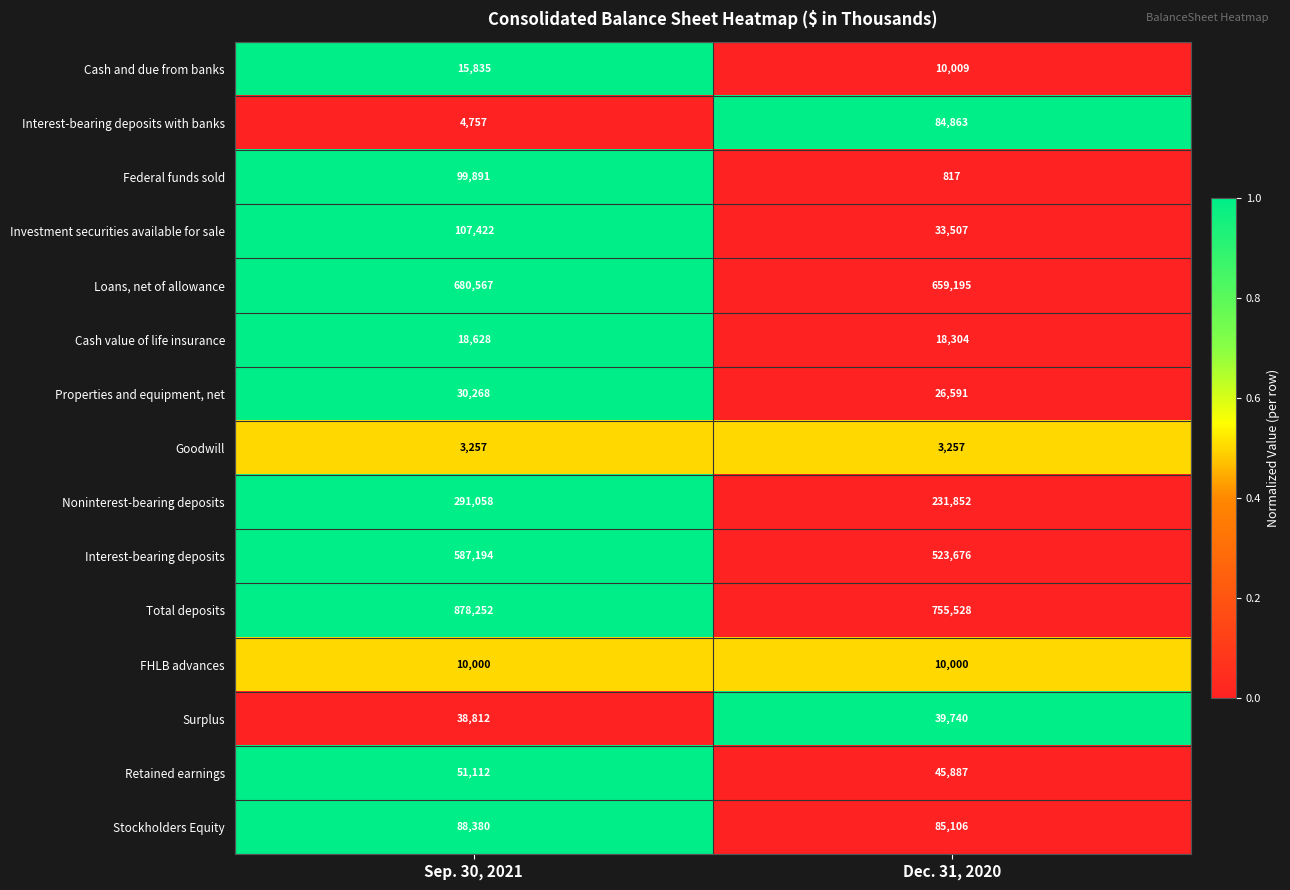

At Sep. 30, 2021, list the series in order from smallest to largest.

Goodwill, Interest-bearing deposits with banks, FHLB advances, Cash and due from banks, Cash value of life insurance, Properties and equipment, net, Surplus, Retained earnings, Stockholders Equity, Federal funds sold, Investment securities available for sale, Noninterest-bearing deposits, Interest-bearing deposits, Loans, net of allowance, Total deposits